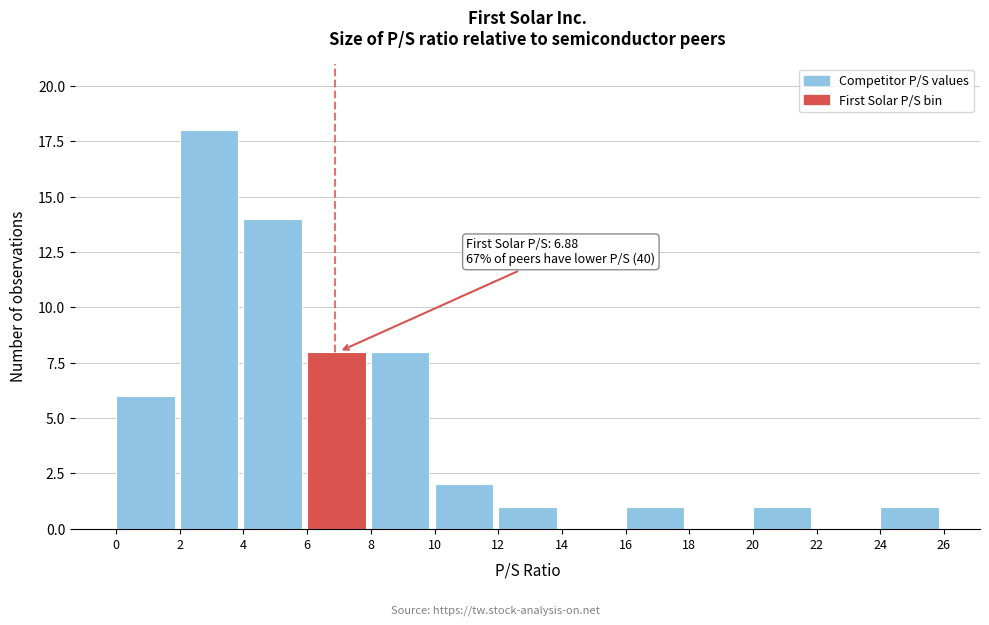

Which range on the x-axis has the tallest bar?

2 to 4